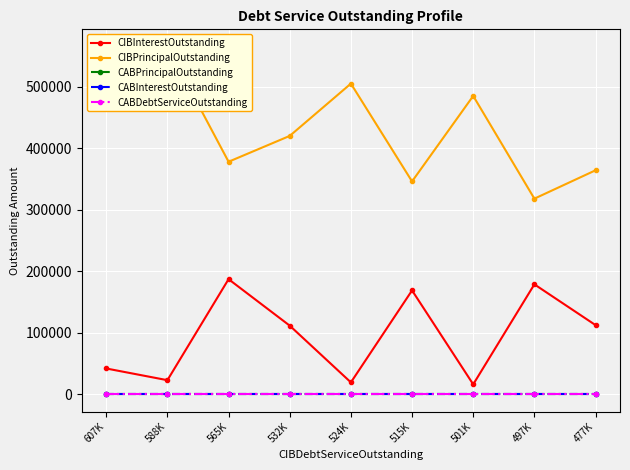

What is the value of the CIBInterestOutstanding point at the 8th from the left?

178712.5